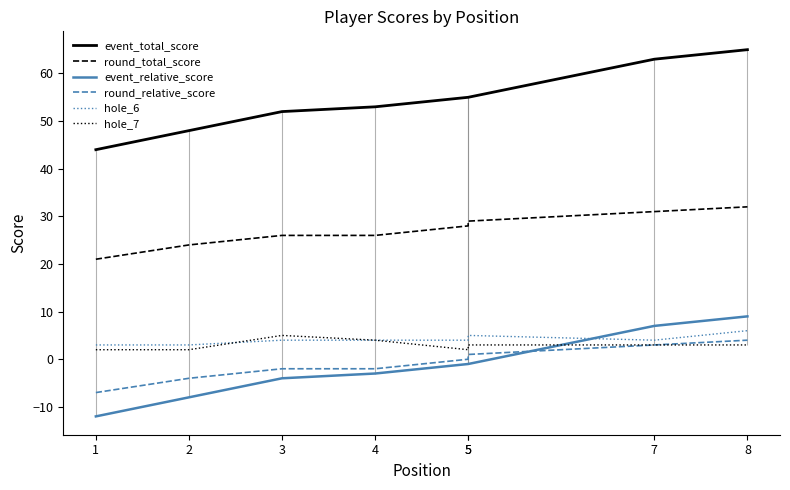

Is it true that round_relative_score equals 3 at 7?

True